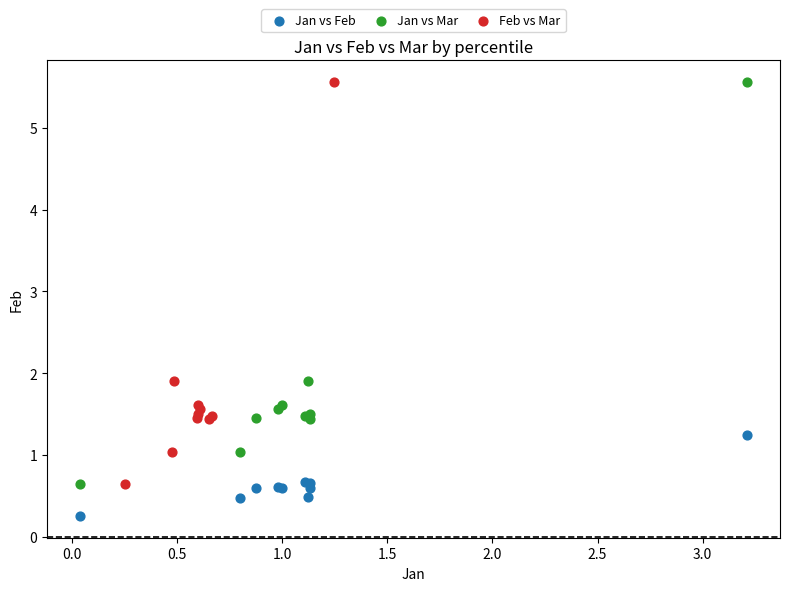

Which series contains the lowest Y value?

Jan vs Feb